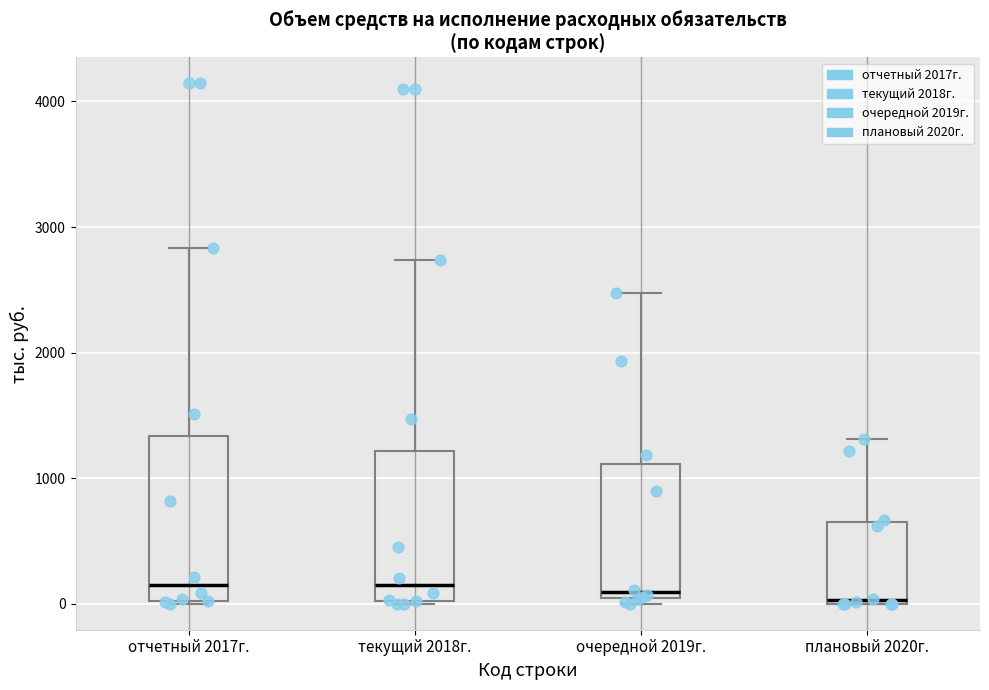

Where does the upper whisker of the box for плановый 2020г. end on the y-axis? The values are not printed on the chart, so give them approximately, as read against the axis.

1300